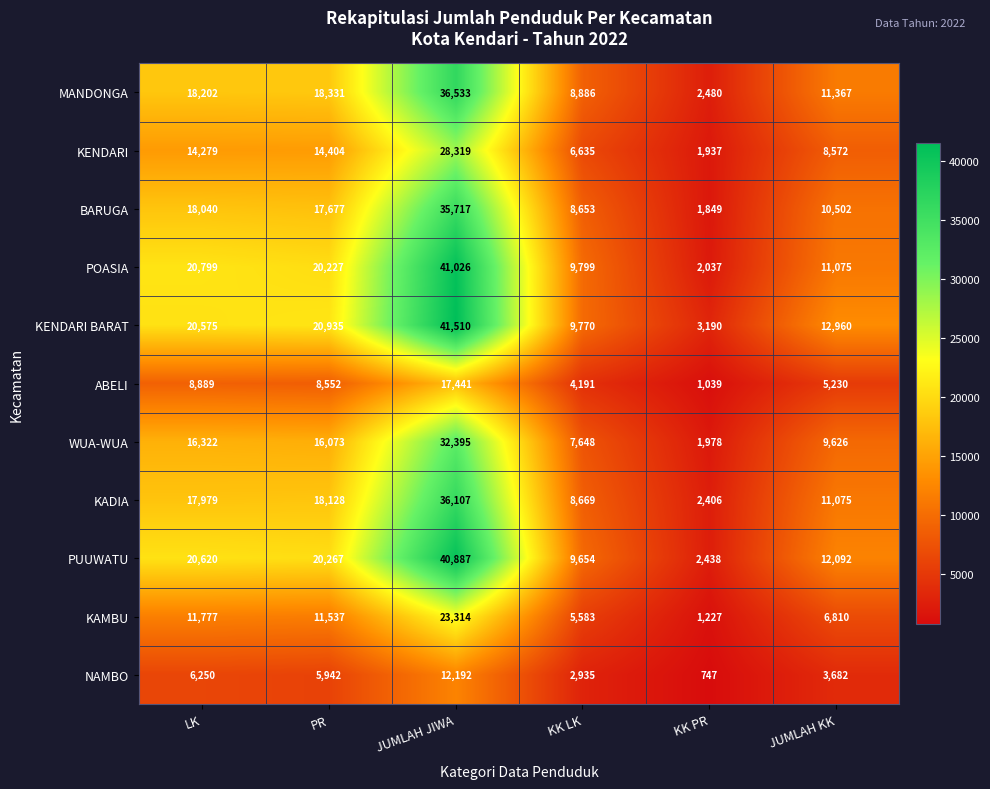

What is the difference between the maximum and minimum values in the BARUGA series?

33868